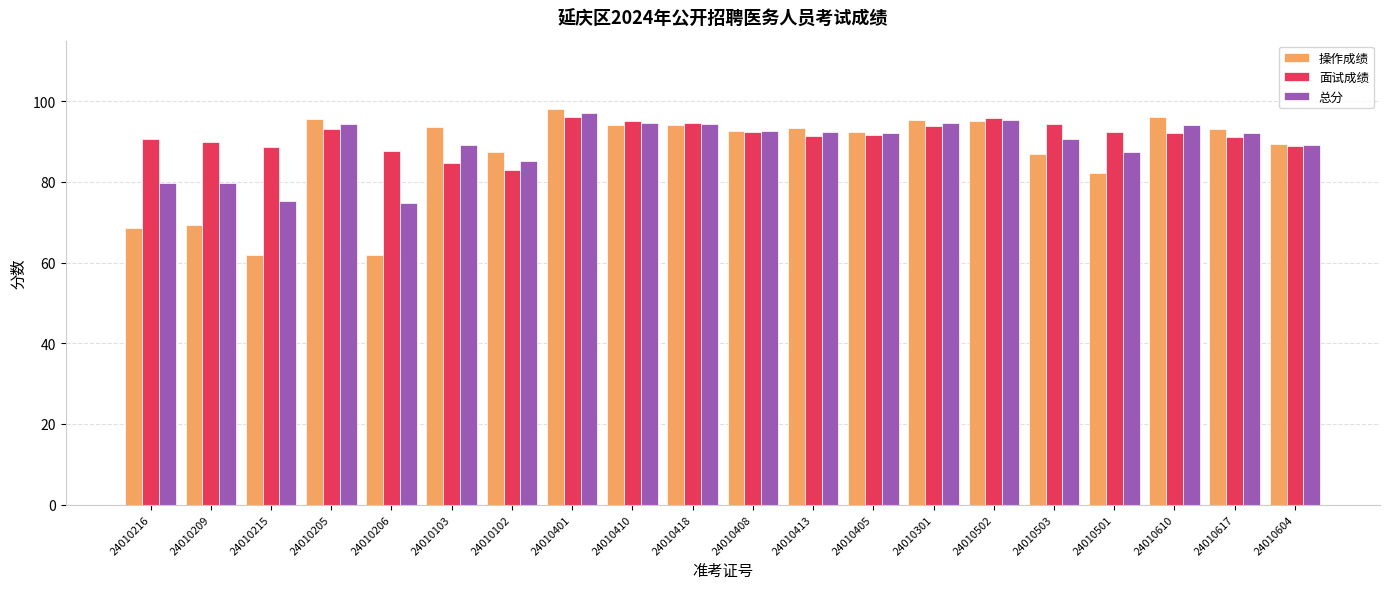

What is the label of the 19th bar from the left?

24010617